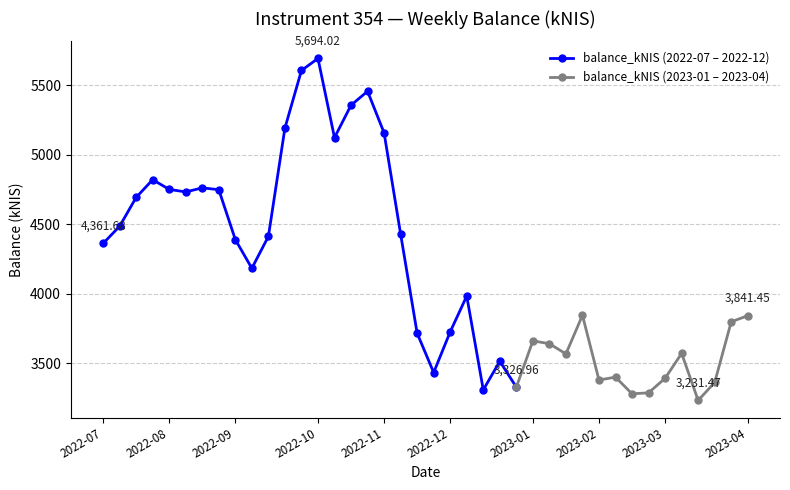

What is the ratio of the value at 2022-12-08 to the value at 2023-01-05?

1.1